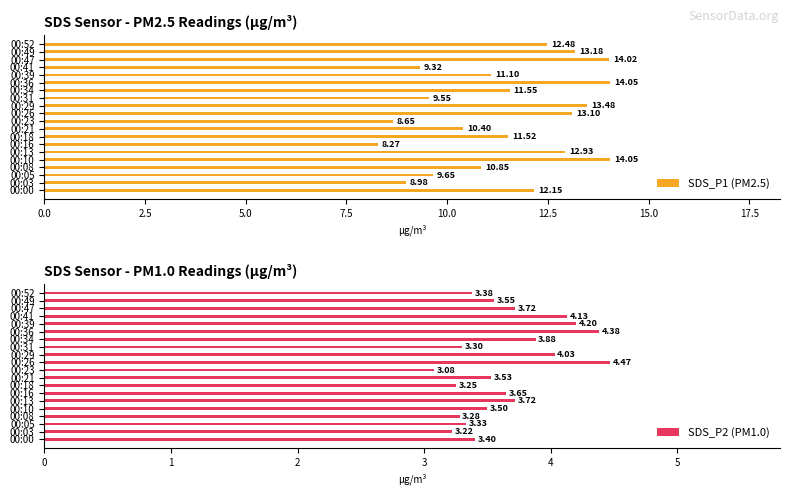

What is the difference between the SDS_P1 (PM2.5) values at 00:36 and 00:34?

2.5